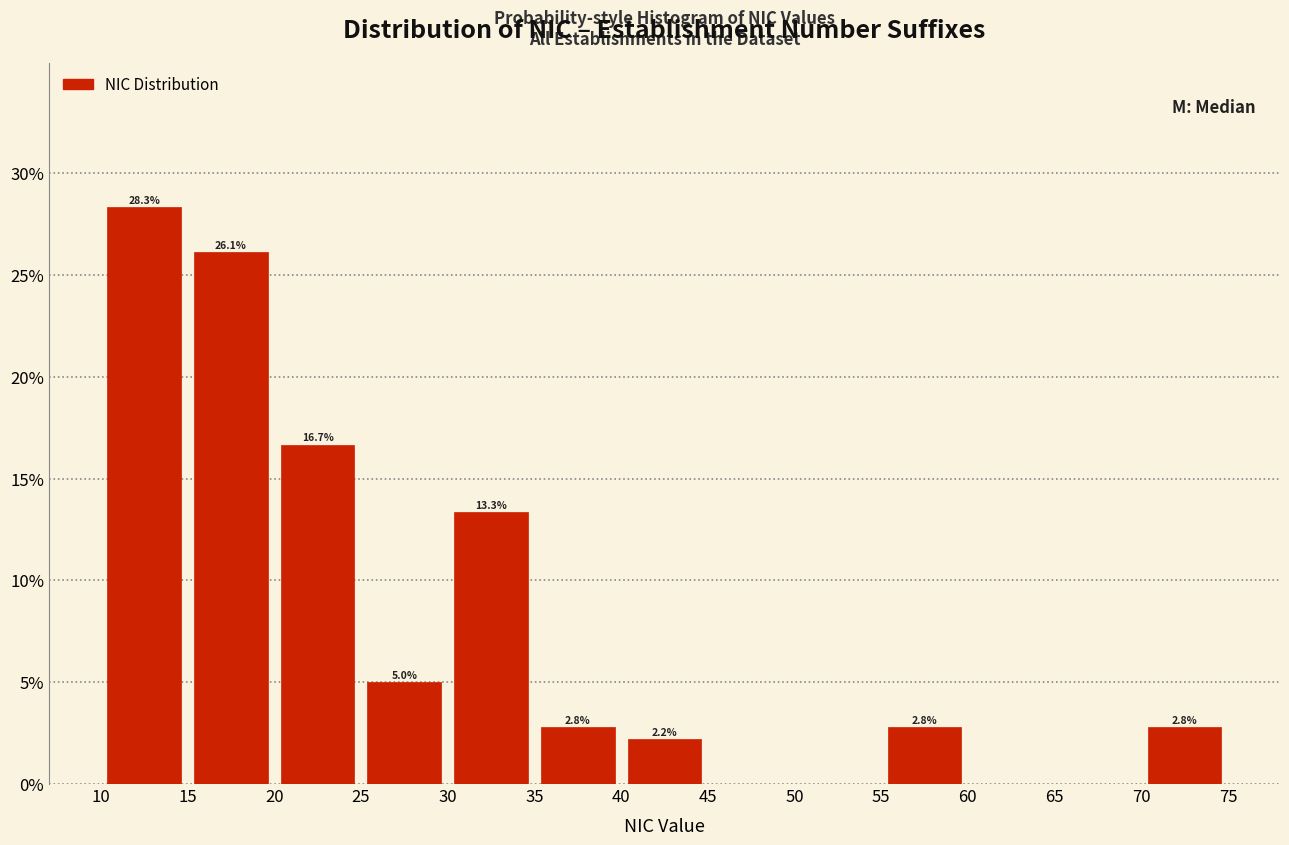

Which range on the x-axis has the tallest bar?

10 to 15